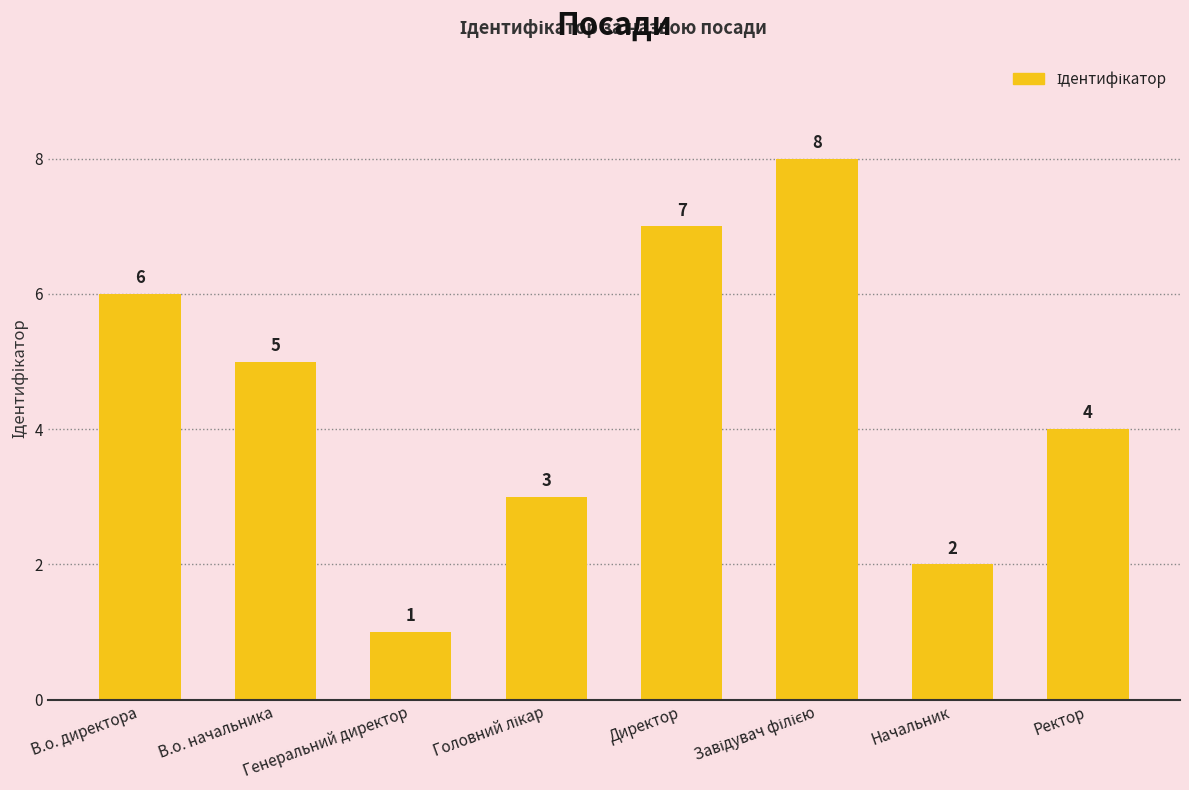

The value at В.о. начальника is 1. True or false?

False